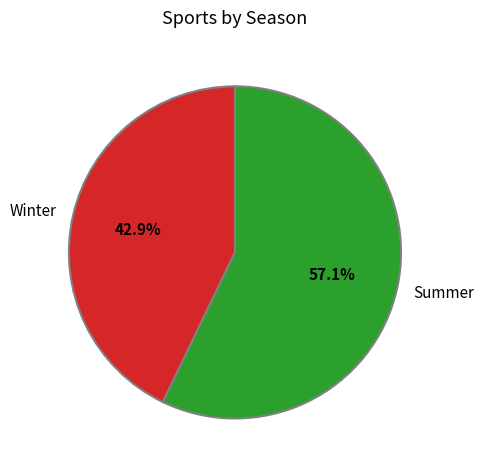

What is the smallest slice in the pie chart?

Winter